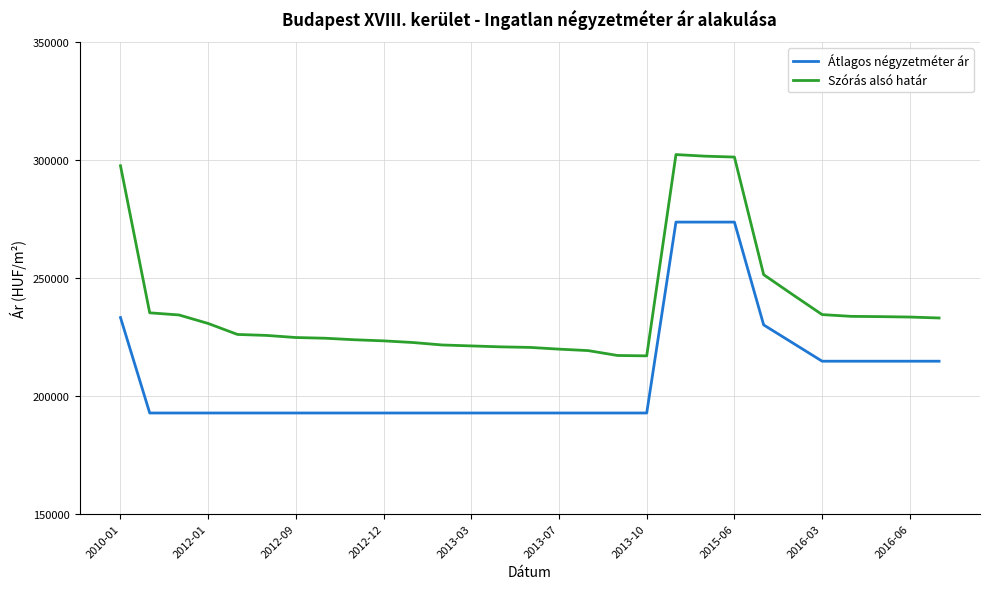

True or false: Szórás alsó határ and Átlagos négyzetméter ár intersect in this chart.

False